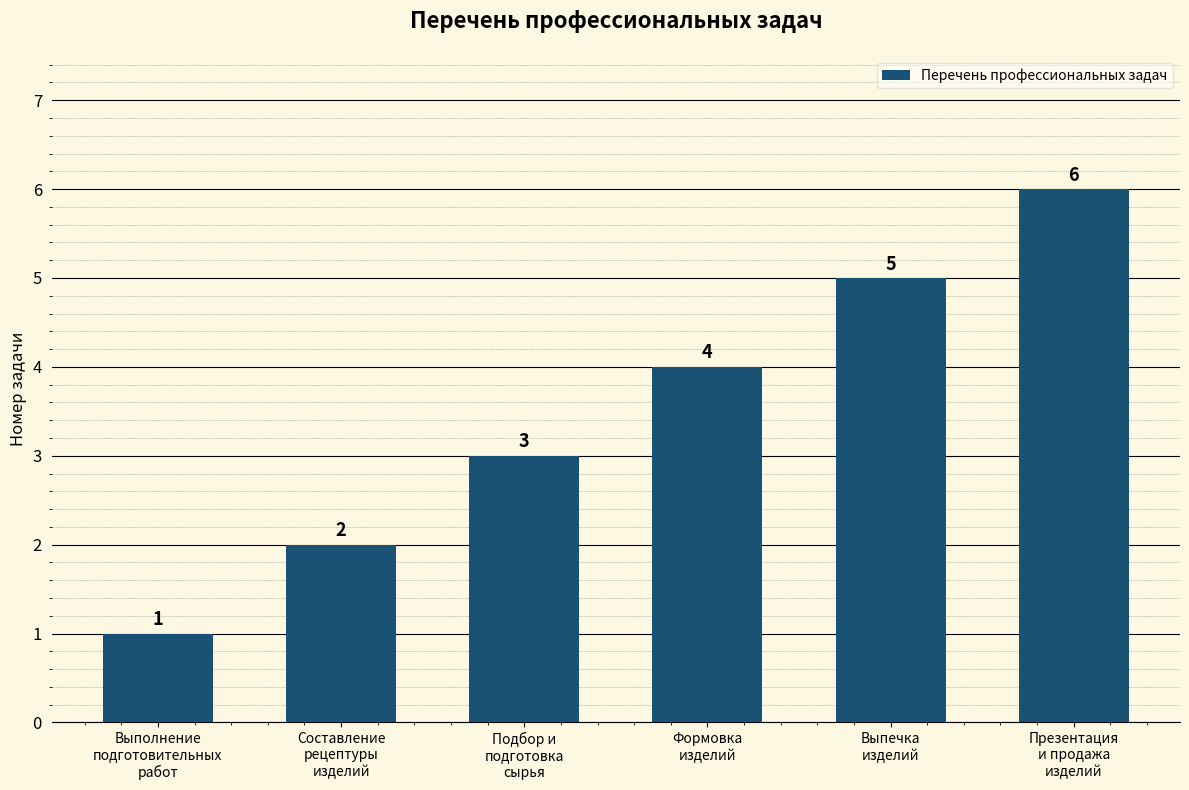

How many distinct data groups are displayed?

1